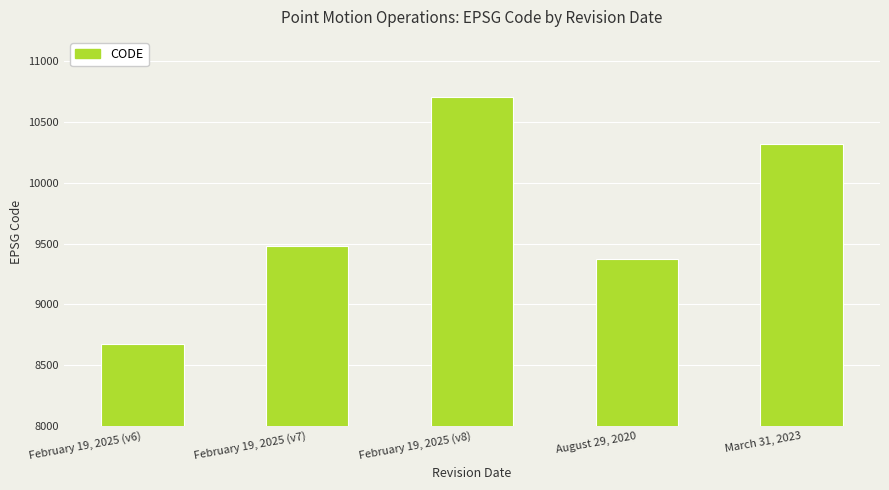

Reading left to right, transcribe all the data shown in this chart.

February 19, 2025 (v6)=8676	February 19, 2025 (v7)=9483	February 19, 2025 (v8)=10707	August 29, 2020=9375	March 31, 2023=10323